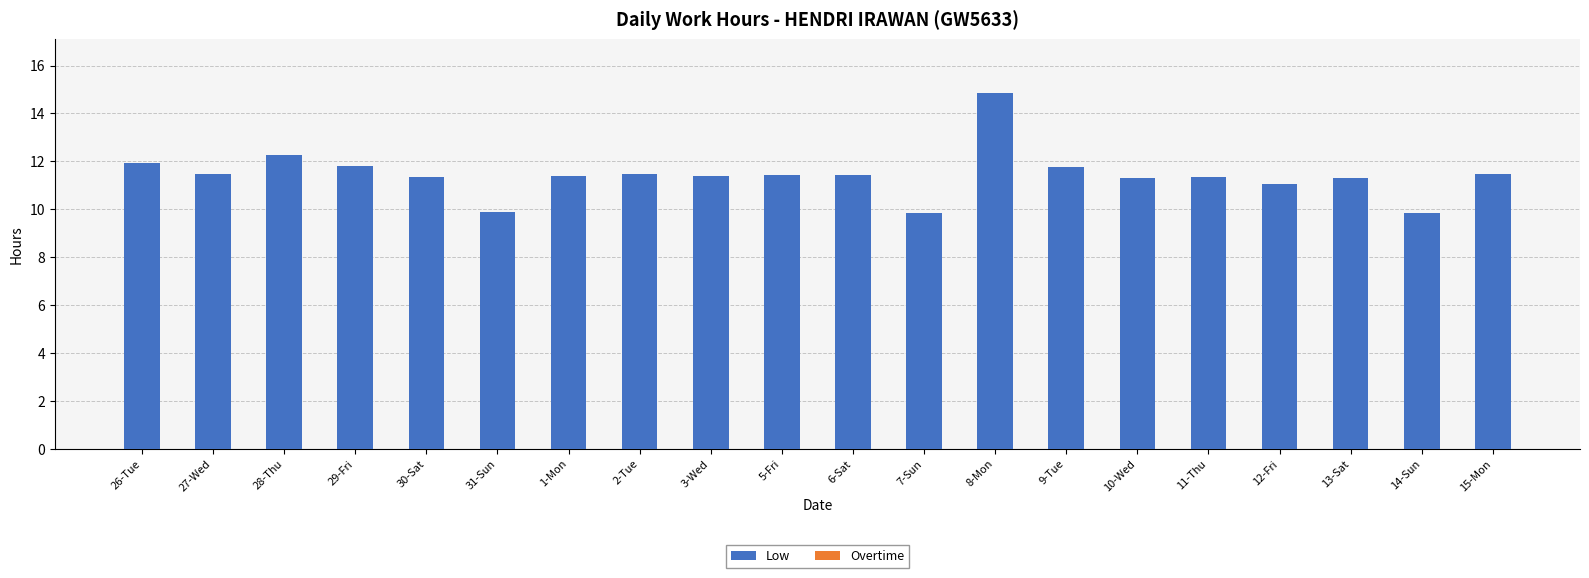

What value does the data have at 28-Thu?

12.3